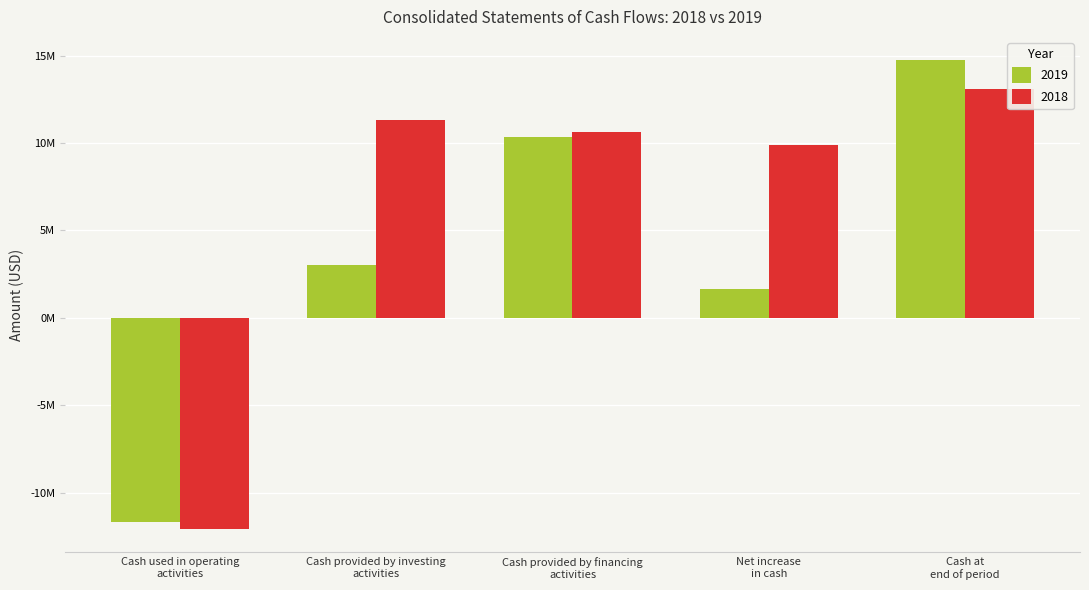

Reading left to right, list all the values displayed in this chart.

2019: -11666217	2998227	10318974	1650984	14728523
2018: -12078825	11293281	10652334	9866790	13077539